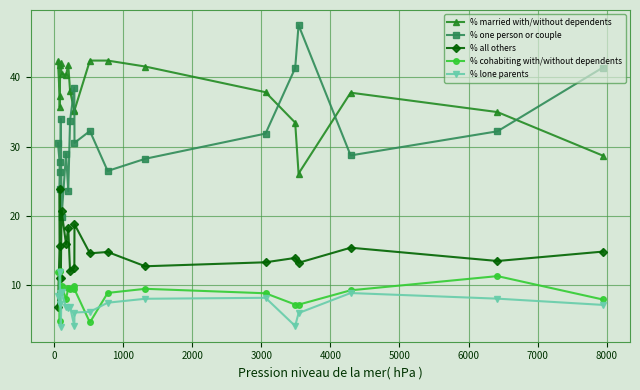

True or false: % married with/without dependents has more than 2 points higher than both neighbors.

True